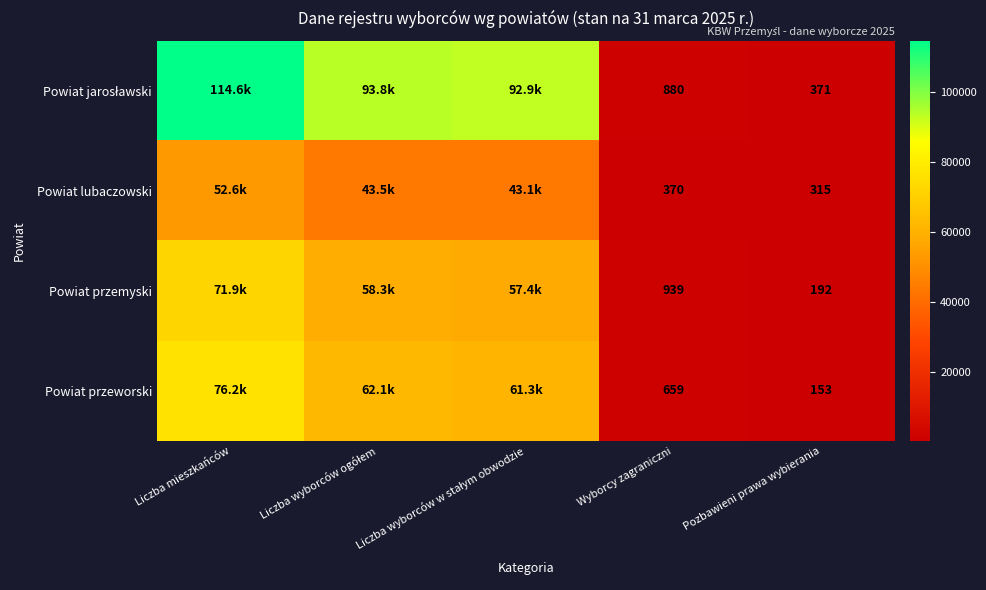

The value of Powiat lubaczowski at Wyborcy zagraniczni is 370. True or false?

True